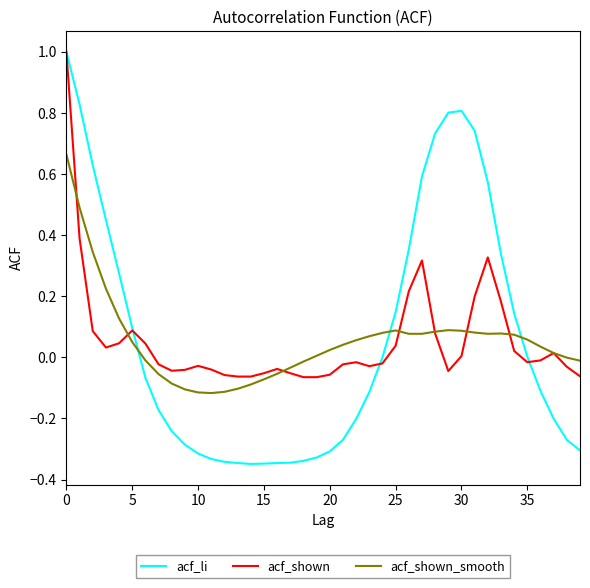

What is the greatest value displayed?

1.0